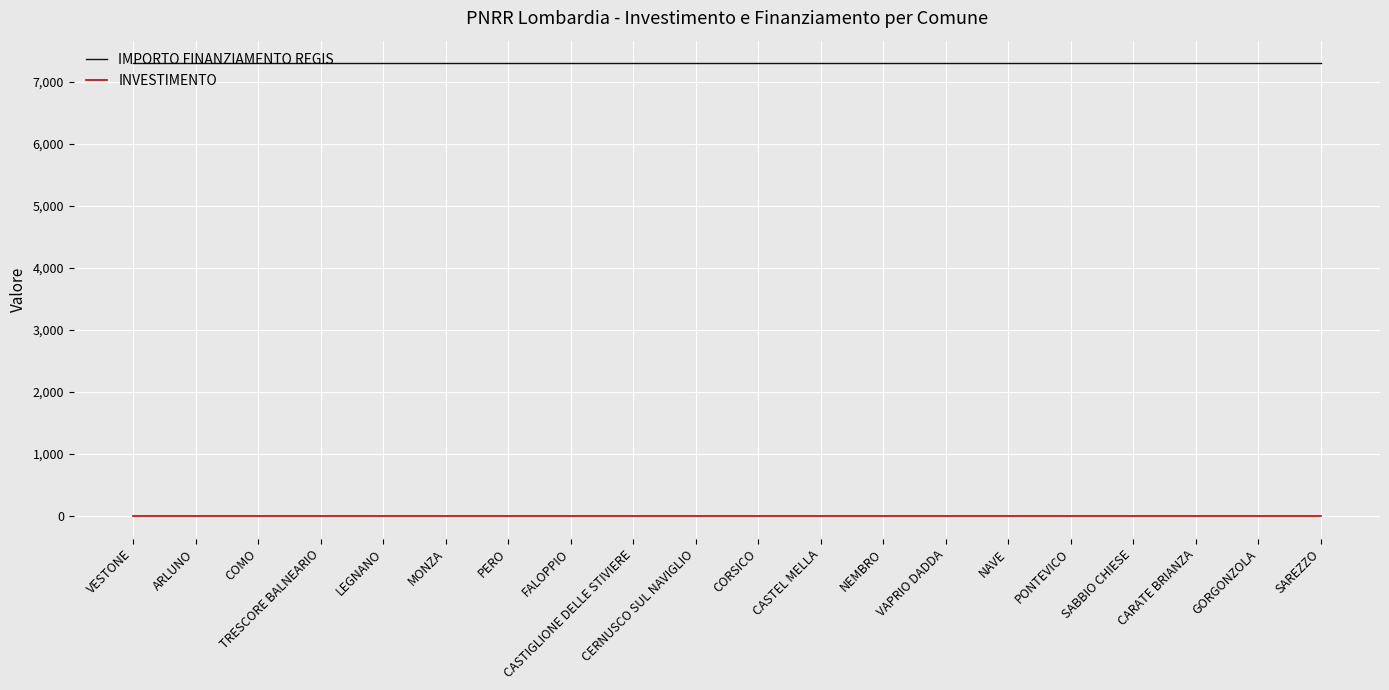

The IMPORTO FINANZIAMENTO REGIS series shows 7301.0 at NEMBRO. True or false?

True